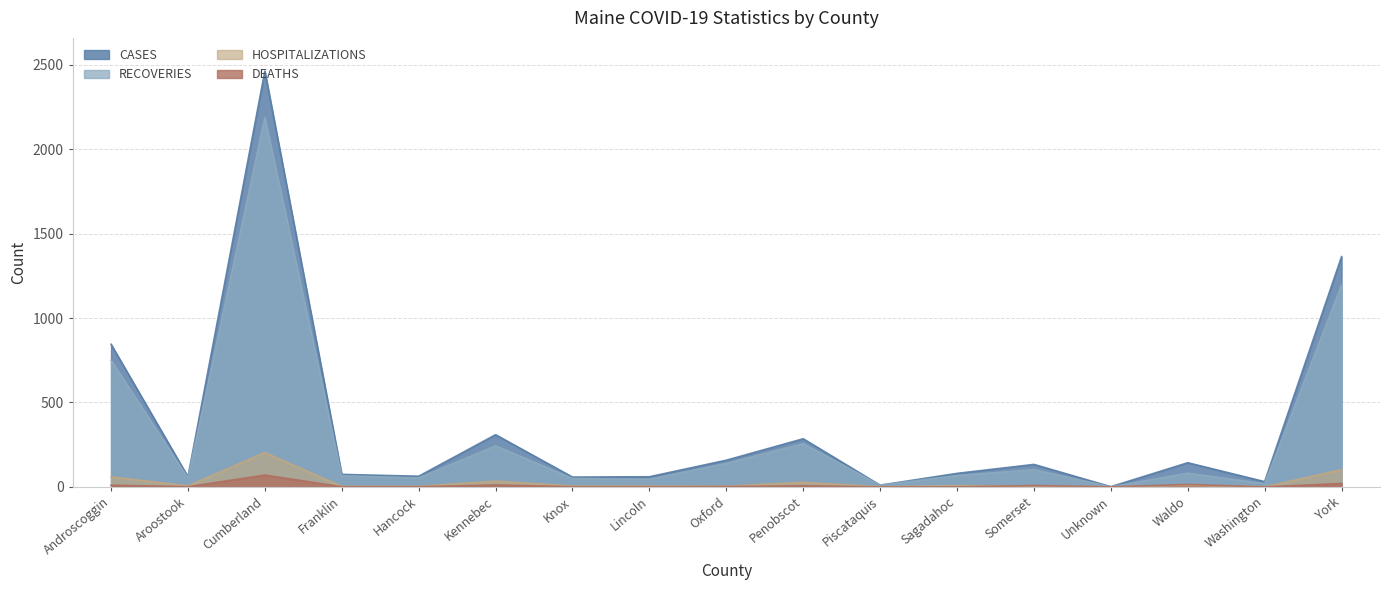

What is the difference between the maximum and minimum values in the CASES series?

2462